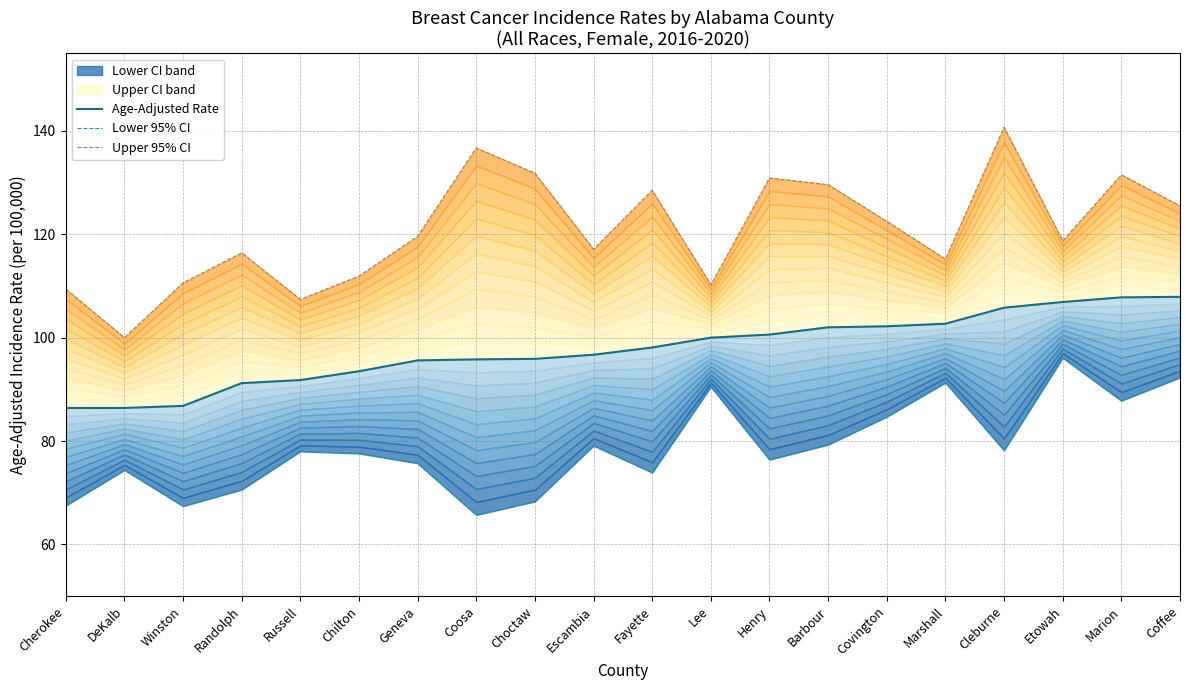

What is the label of the 4th point from the left?

Randolph